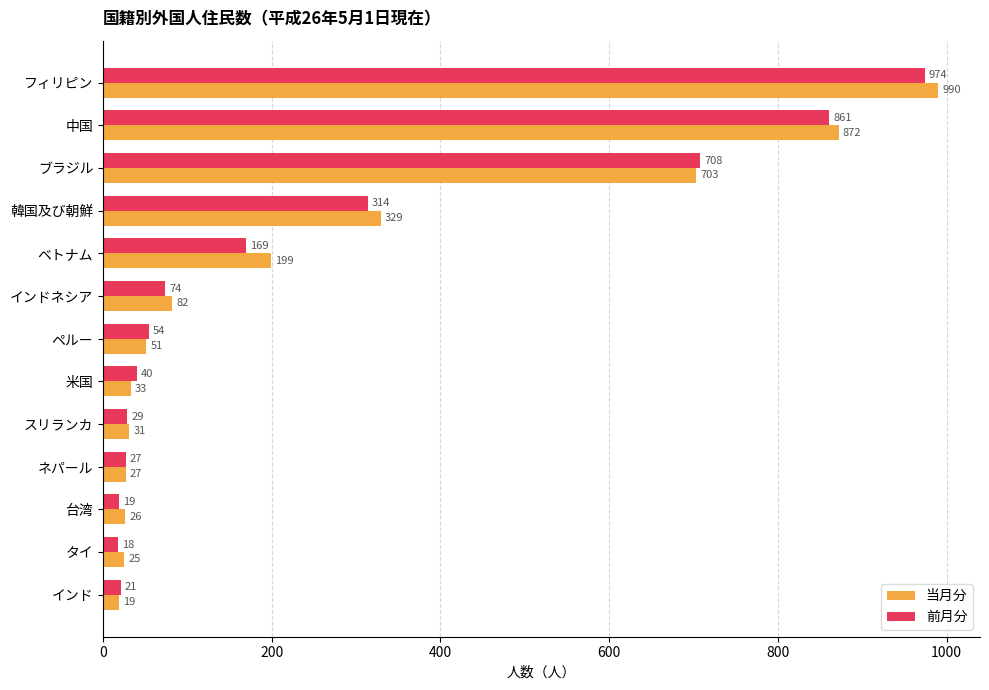

Which series has the largest range (max minus min)?

当月分